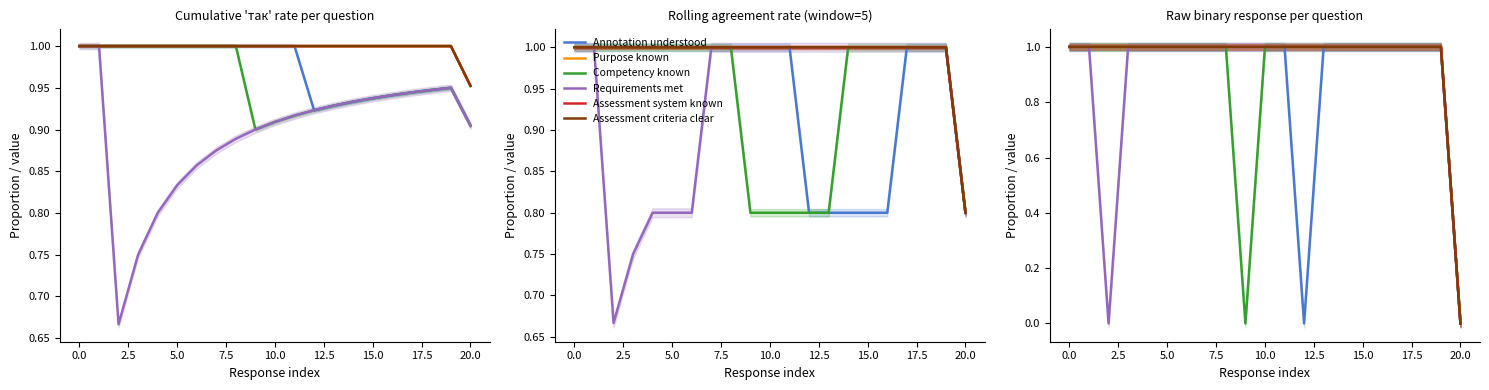

What is the sum of the Annotation understood values at 15 and 5.0?

2